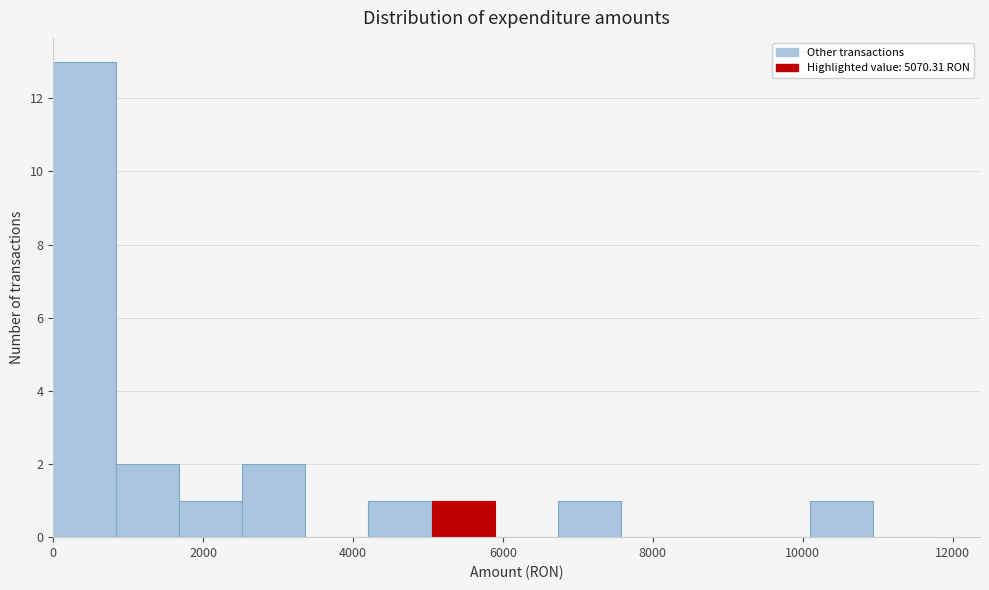

Reading left to right, list every bar in this chart as the range it spans on the x-axis followed by its height. Neither the bar edges nor the heights are printed on the chart, so give them approximately, as read against the axes.

0 to 800: 13
800 to 1600: 2
1600 to 2600: 1
2600 to 3400: 2
3400 to 4200: 0
4200 to 5000: 1
5000 to 5800: 1
5800 to 6800: 0
6800 to 7600: 1
7600 to 8400: 0
8400 to 9200: 0
9200 to 10000: 0
10000 to 11000: 1
11000 to 11800: 0